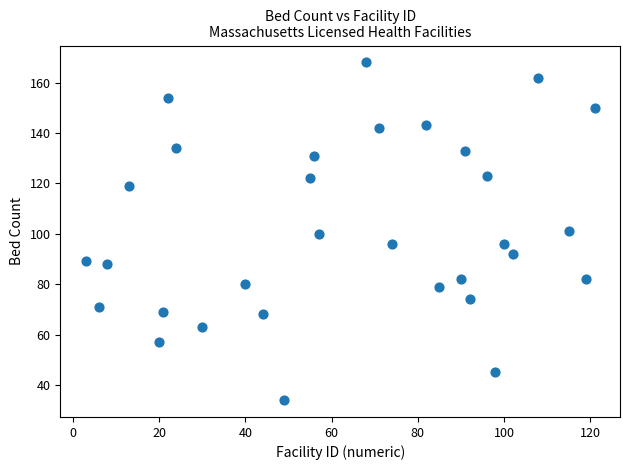

What is the range of Y values (max minus min)?

134